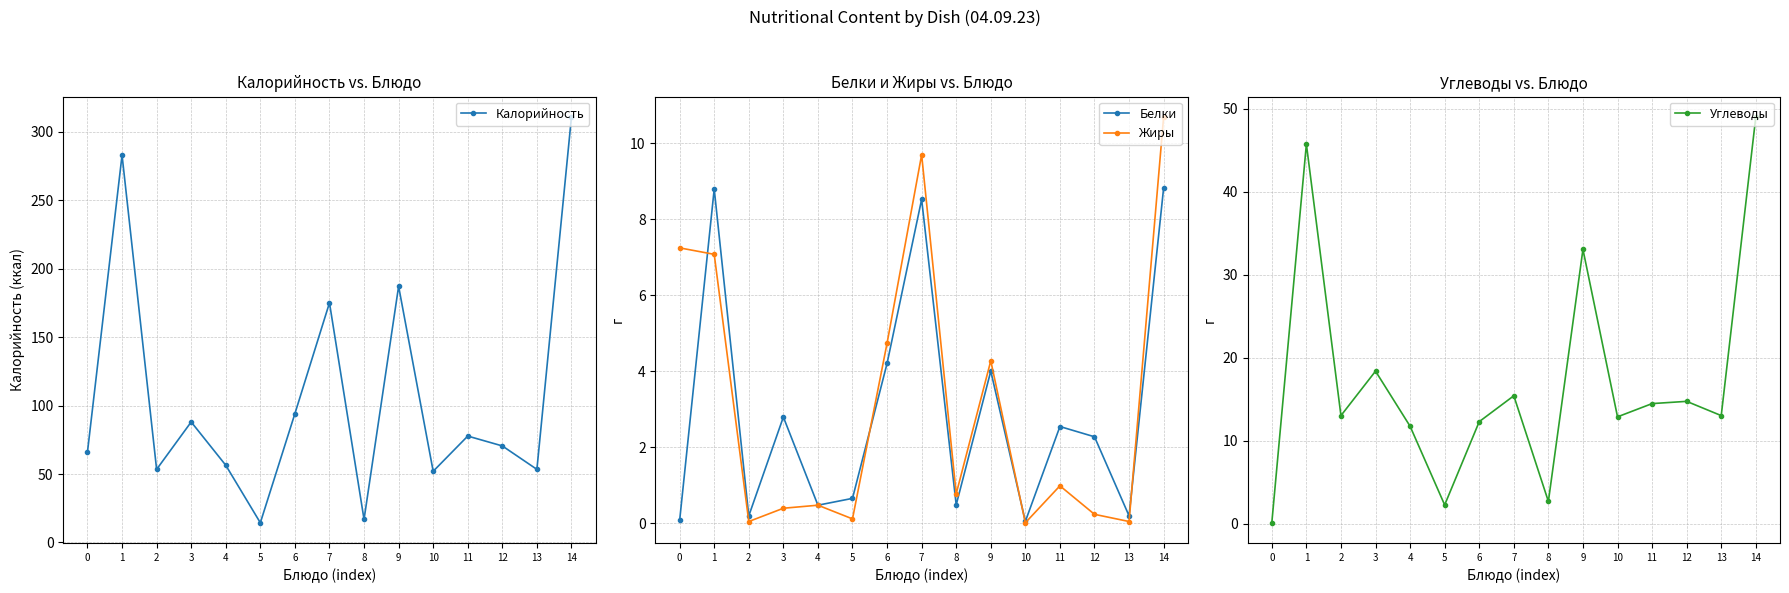

True or false: Белки and Калорийность cross at least once.

False